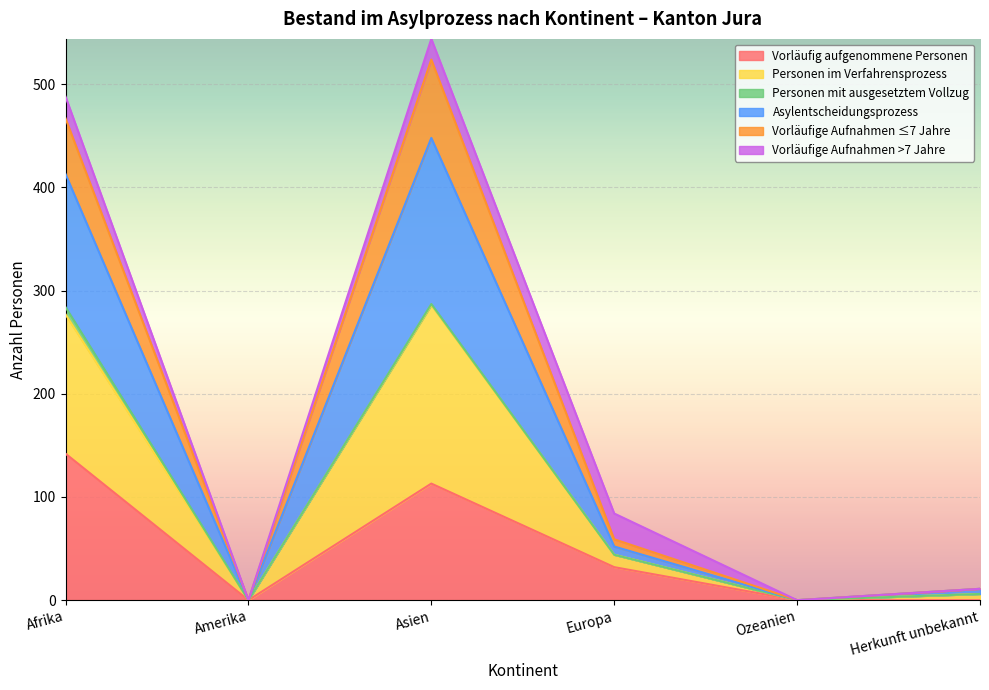

True or false: Vorläufig aufgenommene Personen has a value of 32 at Europa.

True